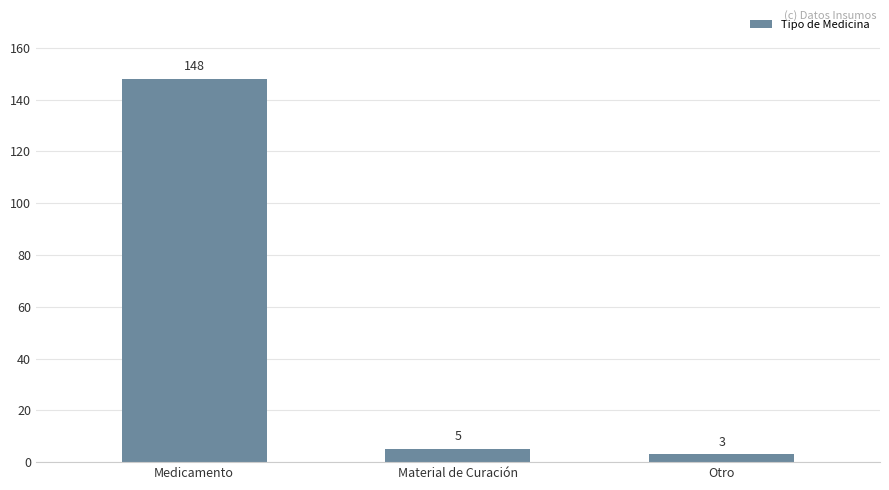

Is it true that the value at Medicamento is 148?

True